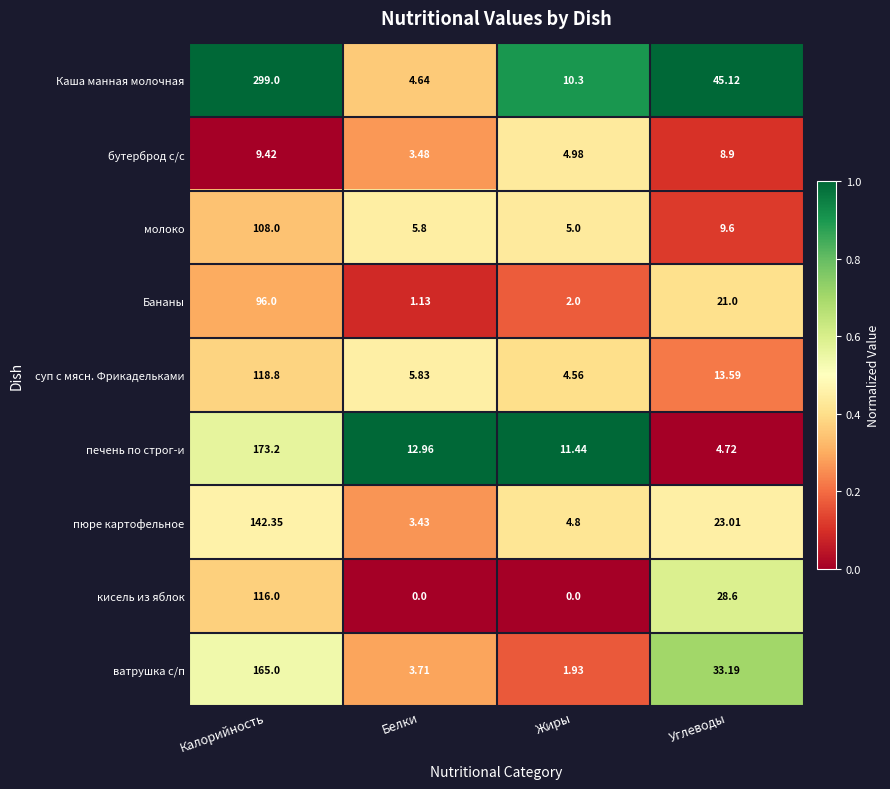

What is the total value across all series at Углеводы?

187.7